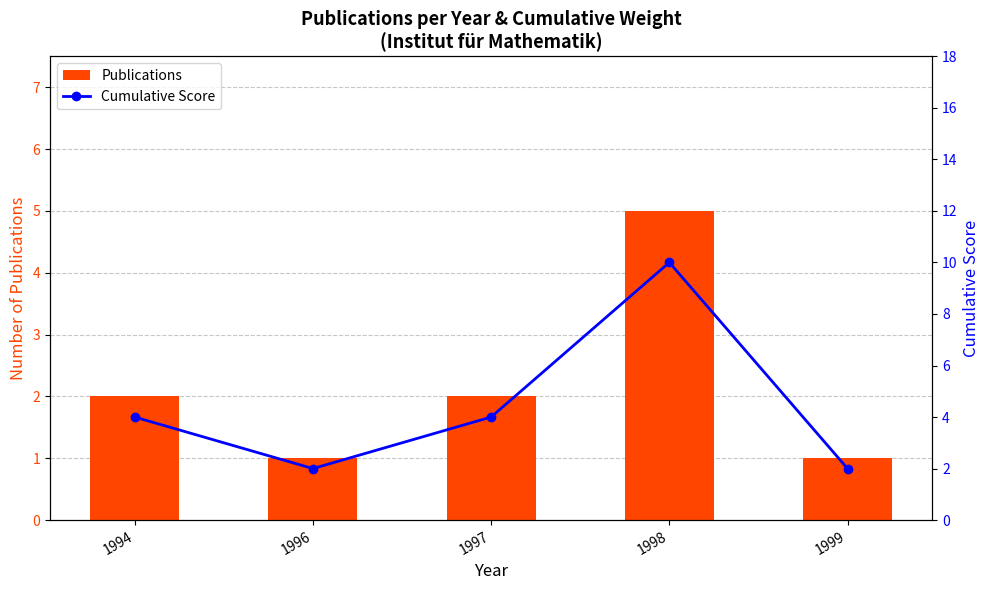

What is the difference between the second highest and second lowest values in the Cumulative Score series?

2